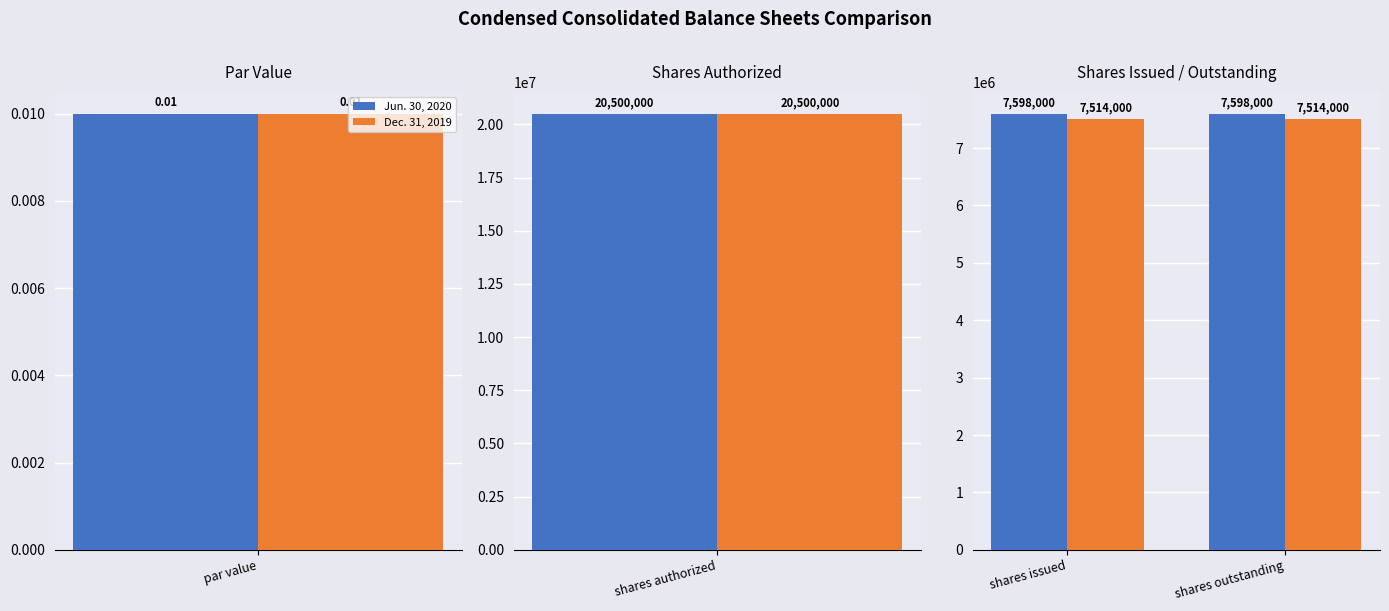

Rank the series by their average value, from lowest to highest.

Dec. 31, 2019, Jun. 30, 2020